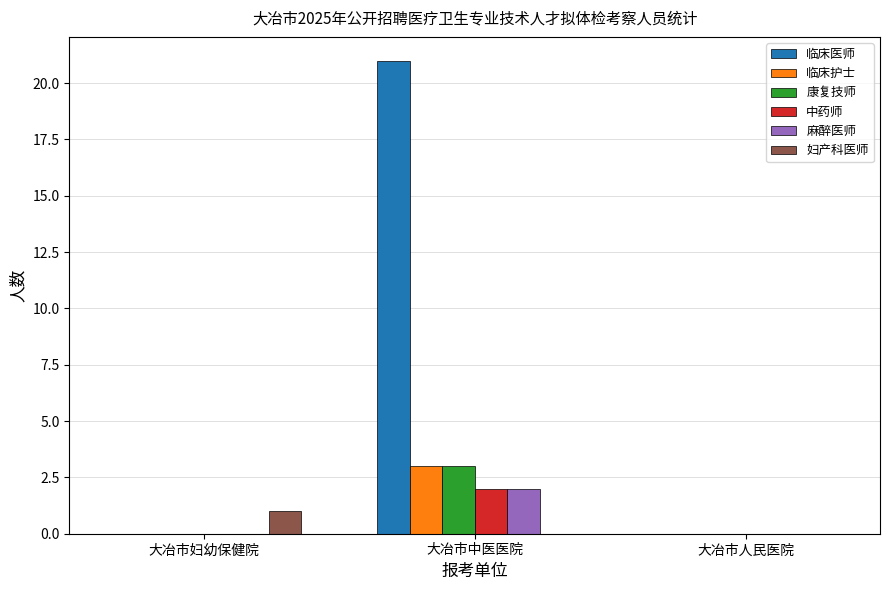

Between 大冶市妇幼保健院 and 大冶市中医医院, which series saw the biggest shift?

临床医师